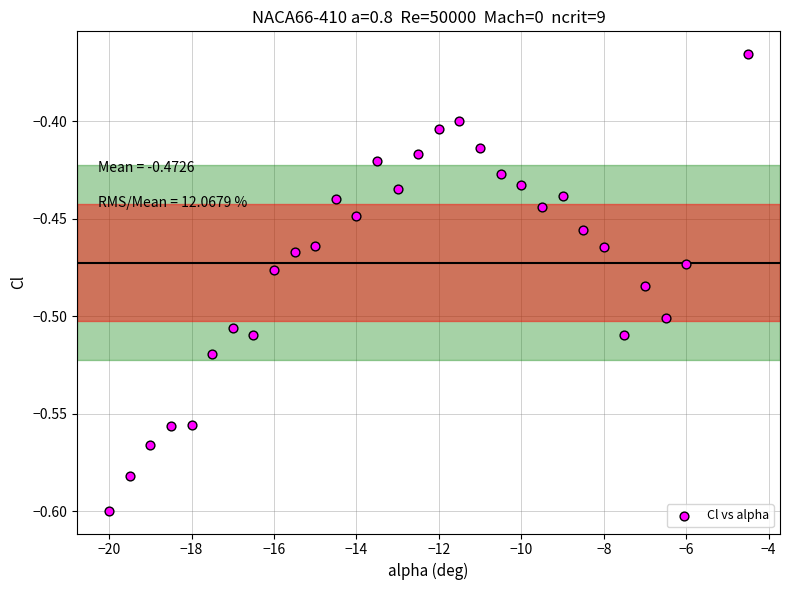

What is the range of X values (max minus min)?

15.5